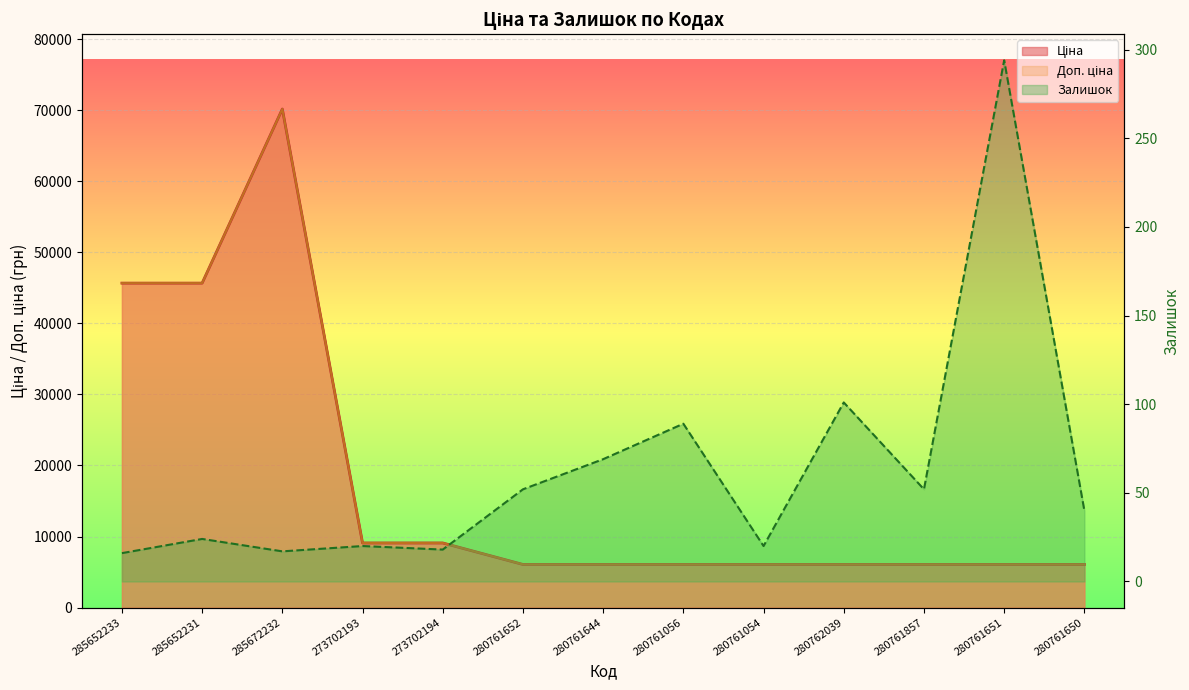

How many lines are shown in the chart?

3